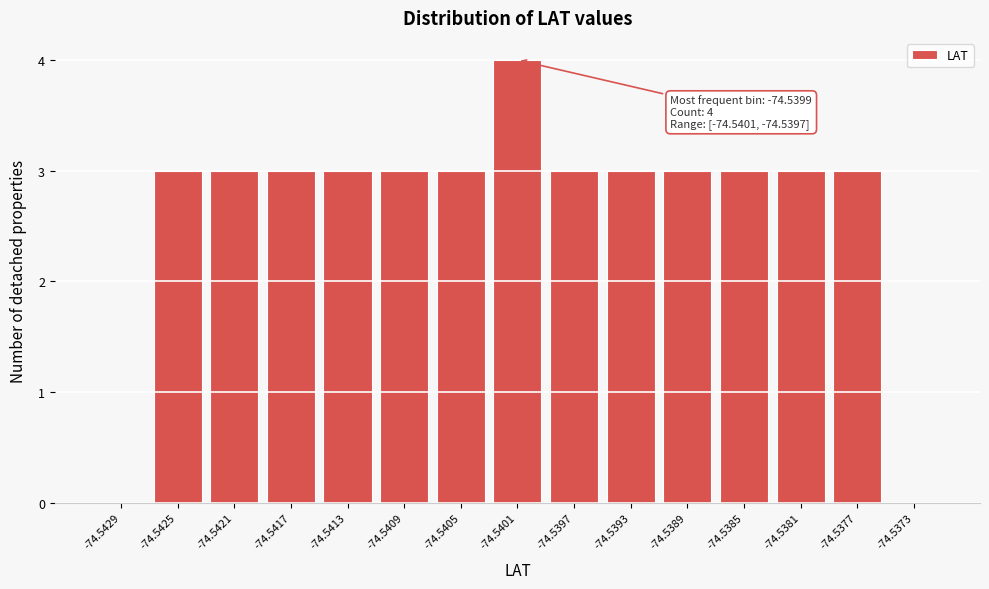

Reading left to right, extract all data points from this chart.

-74.5429=0	-74.5425=3	-74.5421=3	-74.5417=3	-74.5413=3	-74.5409=3	-74.5405=3	-74.5401=4	-74.5397=3	-74.5393=3	-74.5389=3	-74.5385=3	-74.5381=3	-74.5377=3	-74.5373=0